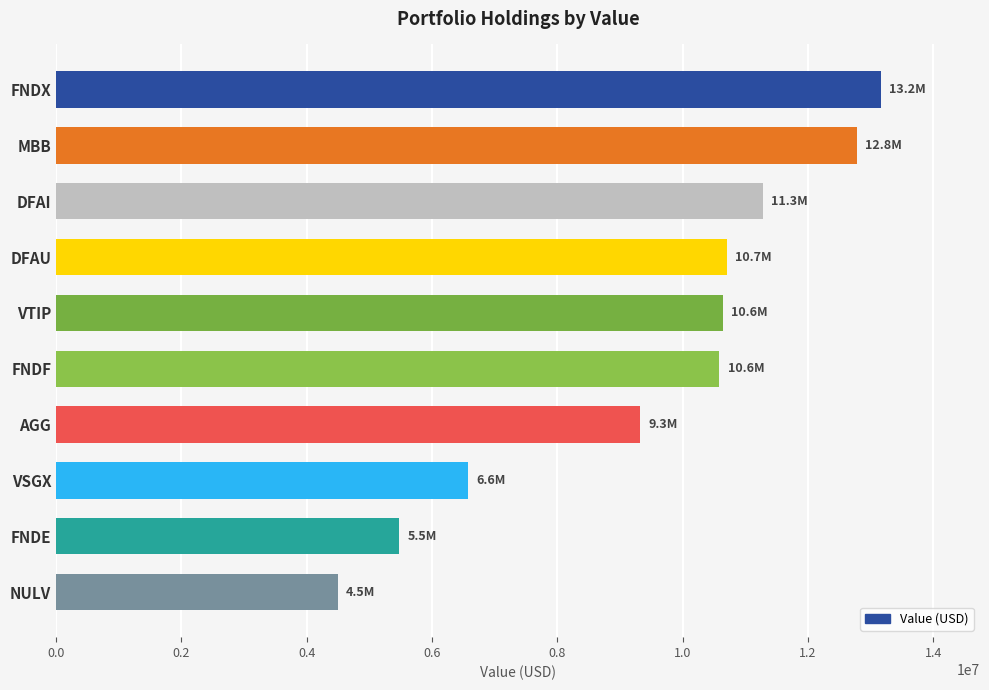

What is the average value?

9504500